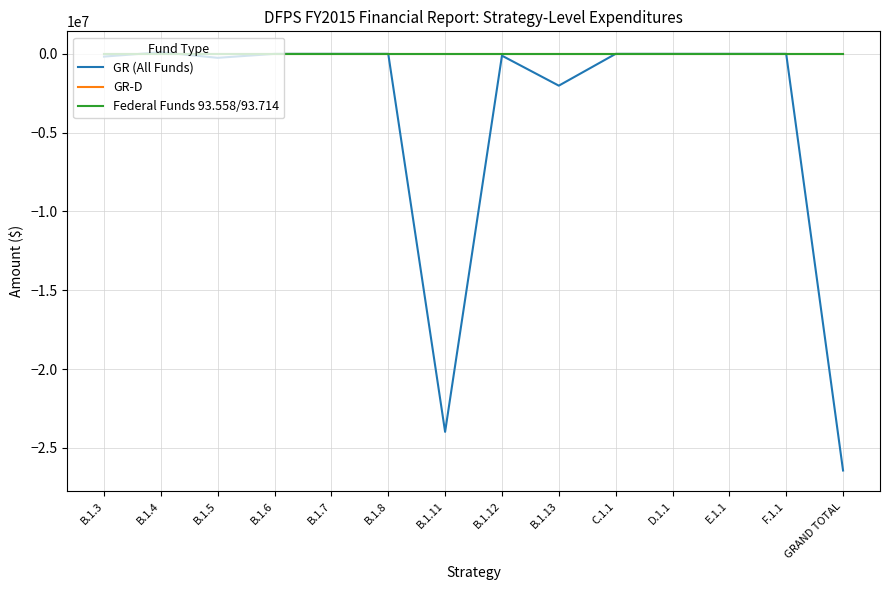

The GR (All Funds) series shows 13928343 at B.1.6. True or false?

False